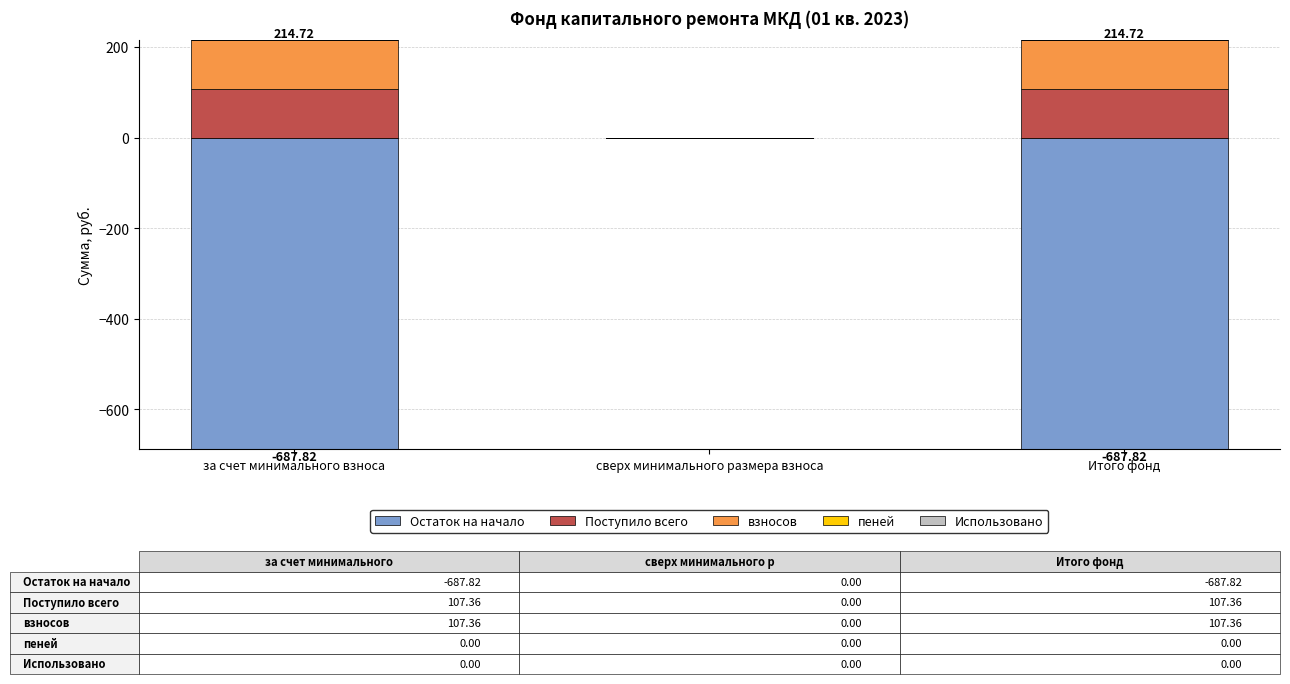

Are the bars horizontal?

No